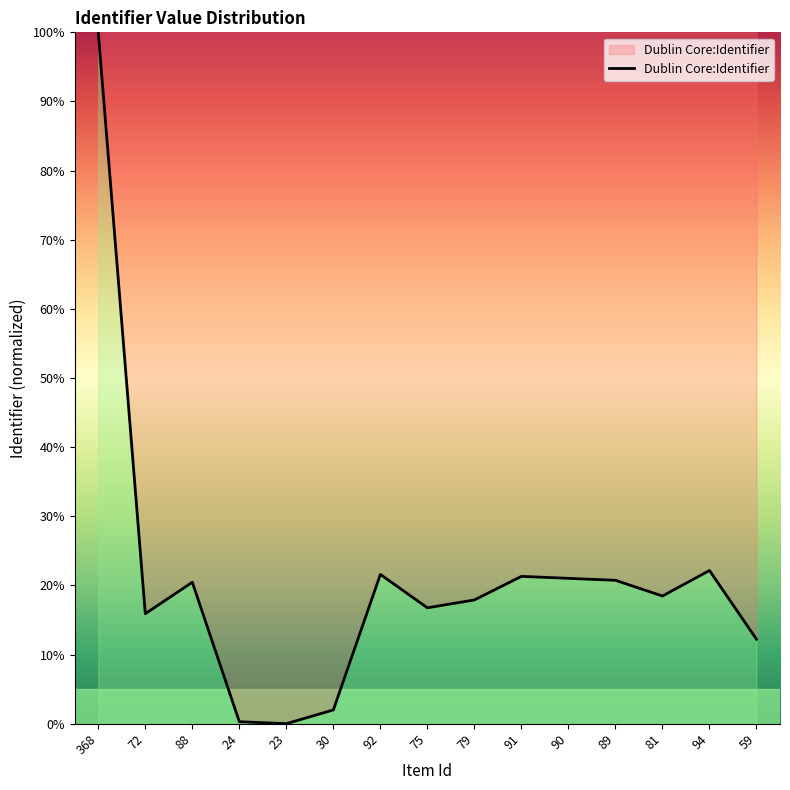

How many distinct data groups are displayed?

1